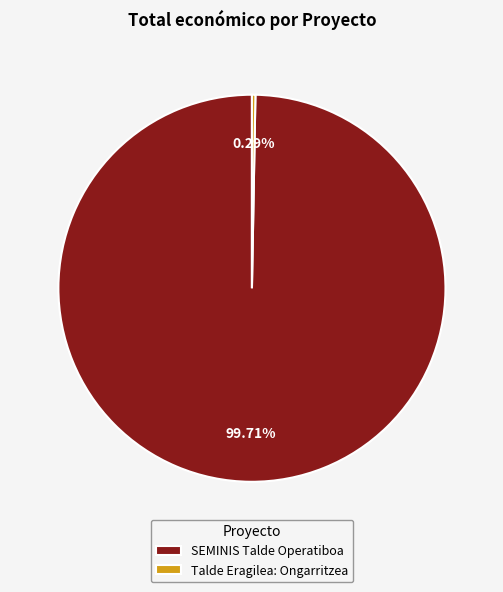

Which has a higher value, SEMINIS Talde Operatiboa or Talde Eragilea: Ongarritzea?

SEMINIS Talde Operatiboa